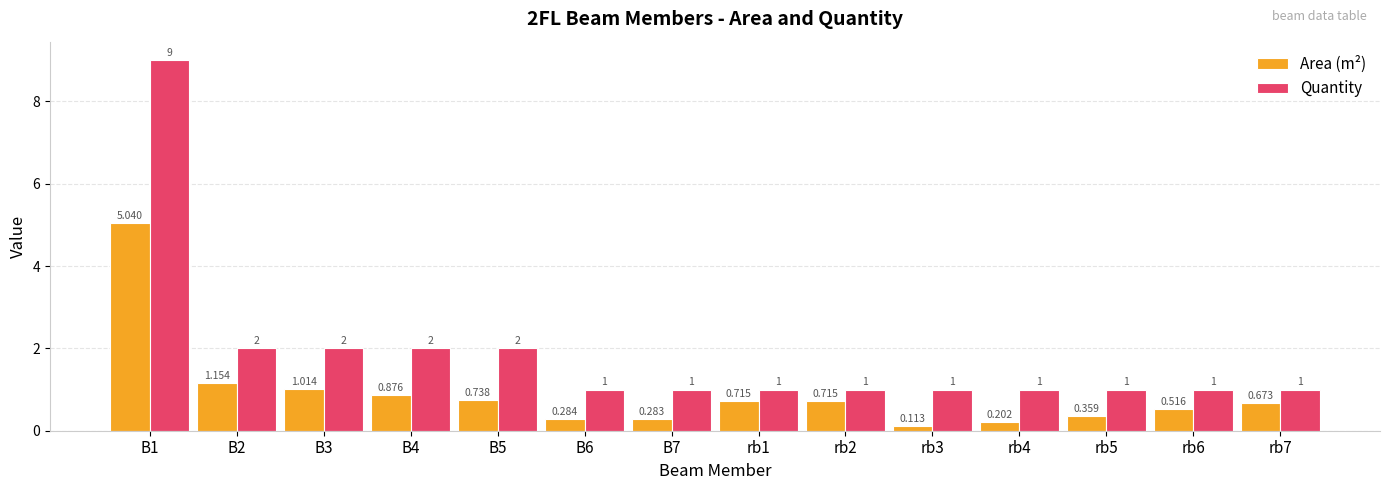

Rank the series by their average value, from highest to lowest.

Quantity, Area (m²)